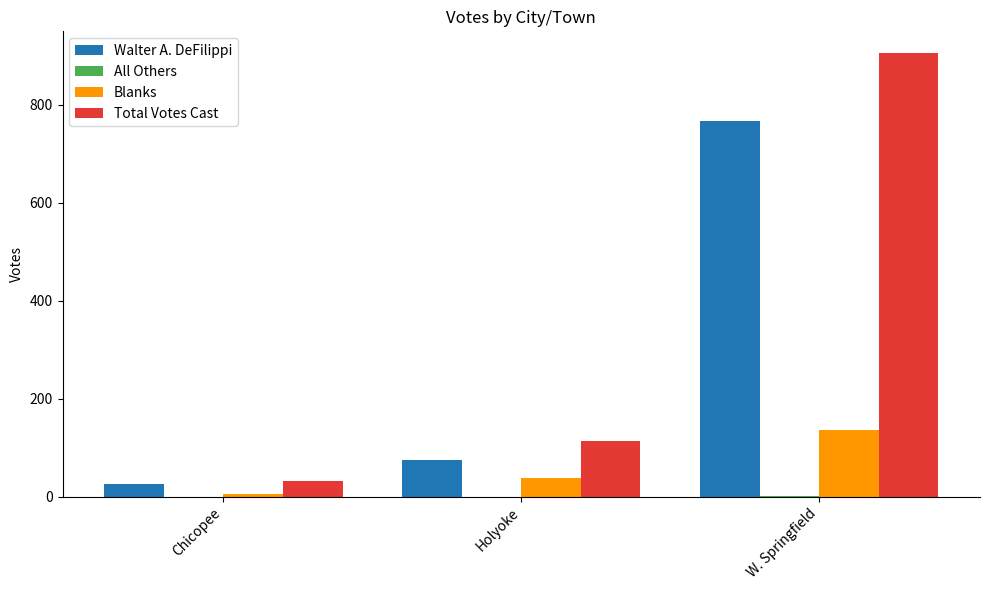

Is it true that Total Votes Cast equals 553 at W. Springfield?

False